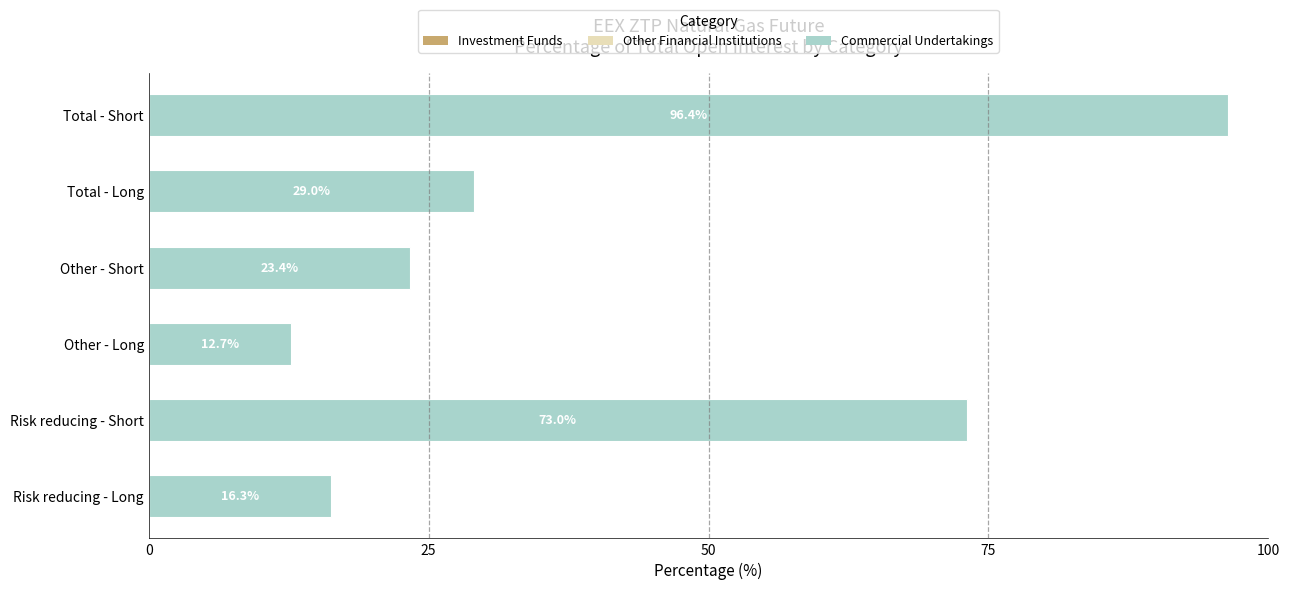

What is the difference between the values at Other - Short and Risk reducing - Long?

7.1